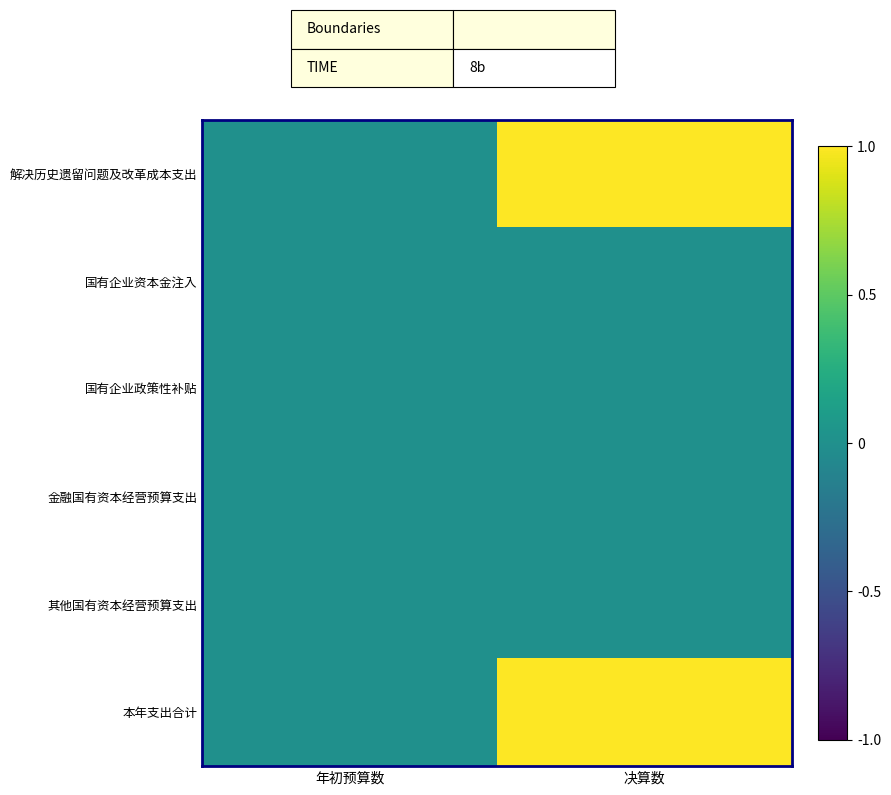

Reading left to right, list all the values displayed in this chart.

解决历史遗留问题及改革成本支出: 年初预算数=0	决算数=1
国有企业资本金注入: 年初预算数=0	决算数=0
国有企业政策性补贴: 年初预算数=0	决算数=0
金融国有资本经营预算支出: 年初预算数=0	决算数=0
其他国有资本经营预算支出: 年初预算数=0	决算数=0
本年支出合计: 年初预算数=0	决算数=1